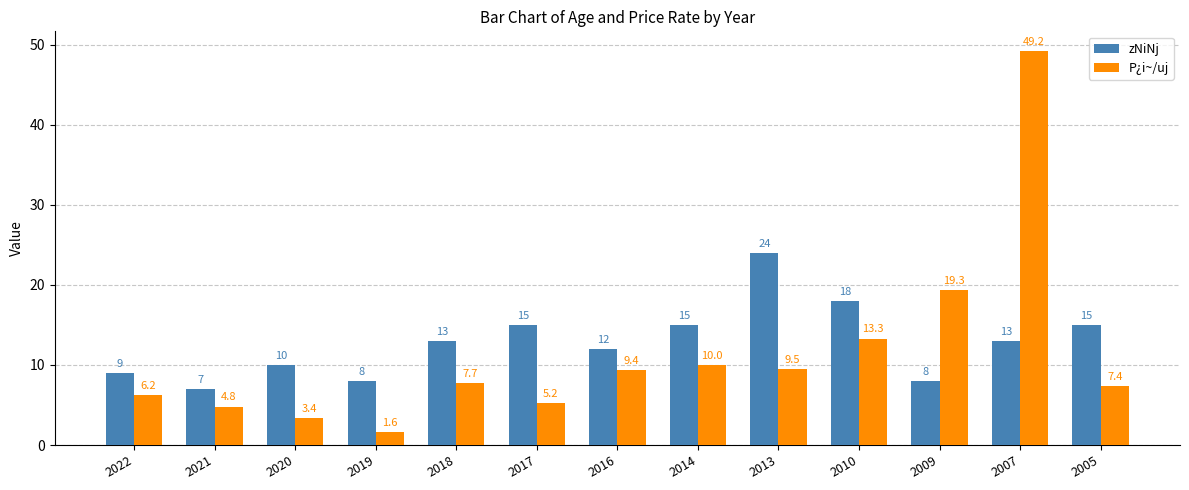

Which series has the largest total across all categories?

zNiNj